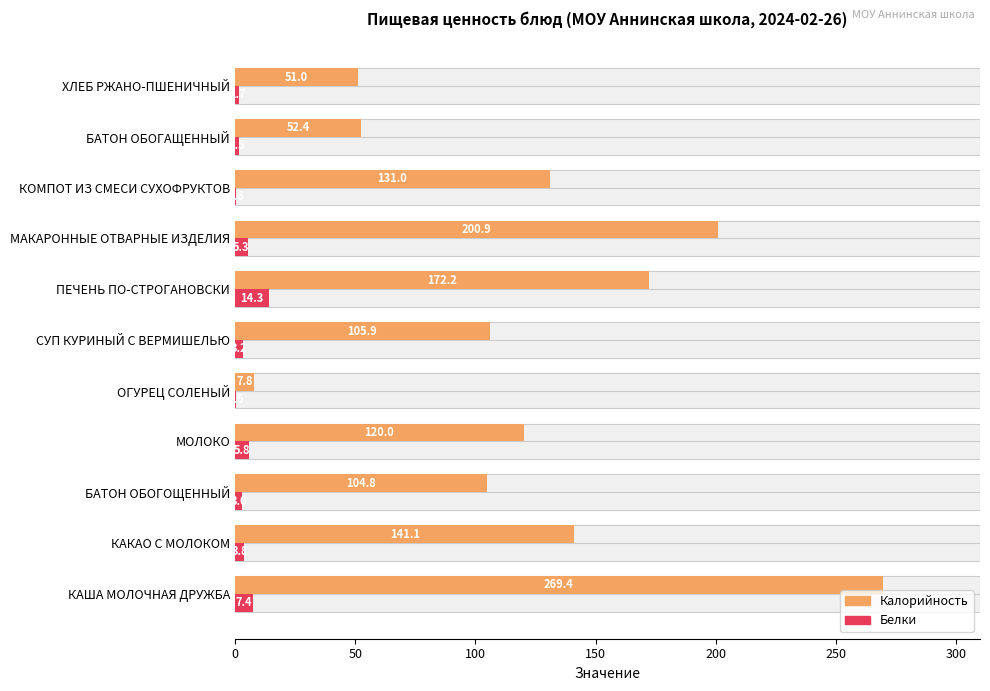

Are the bars grouped side by side (vs. stacked)?

Yes